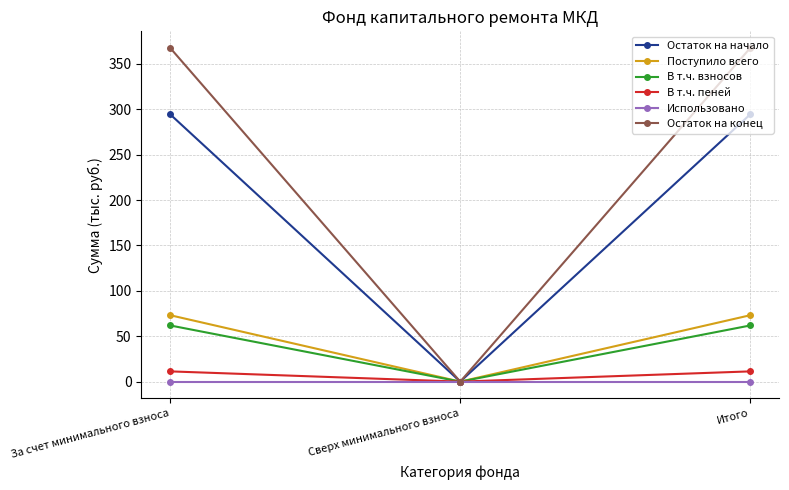

Does the chart have visible grid lines?

Yes